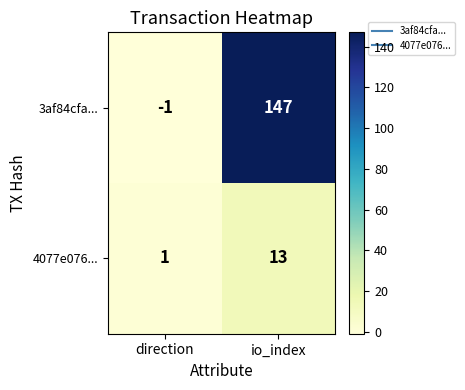

Which series changed the most between direction and io_index?

3af84cfa...